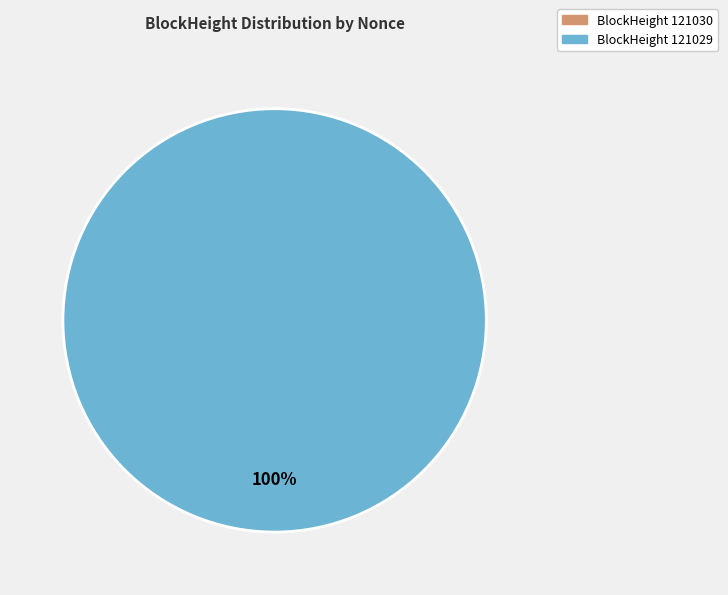

What is the majority slice?

121029